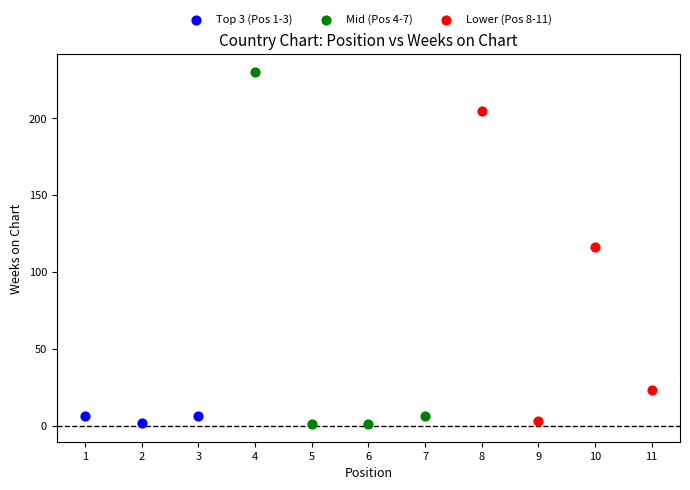

Which series reaches the maximum Y coordinate?

Mid (Pos 4-7)